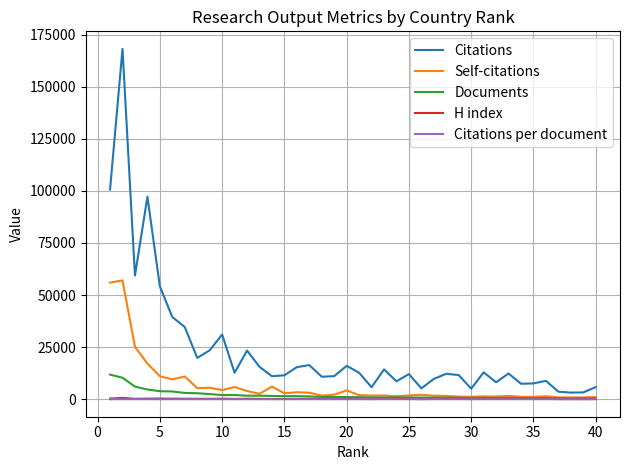

How many lines are shown in the chart?

5